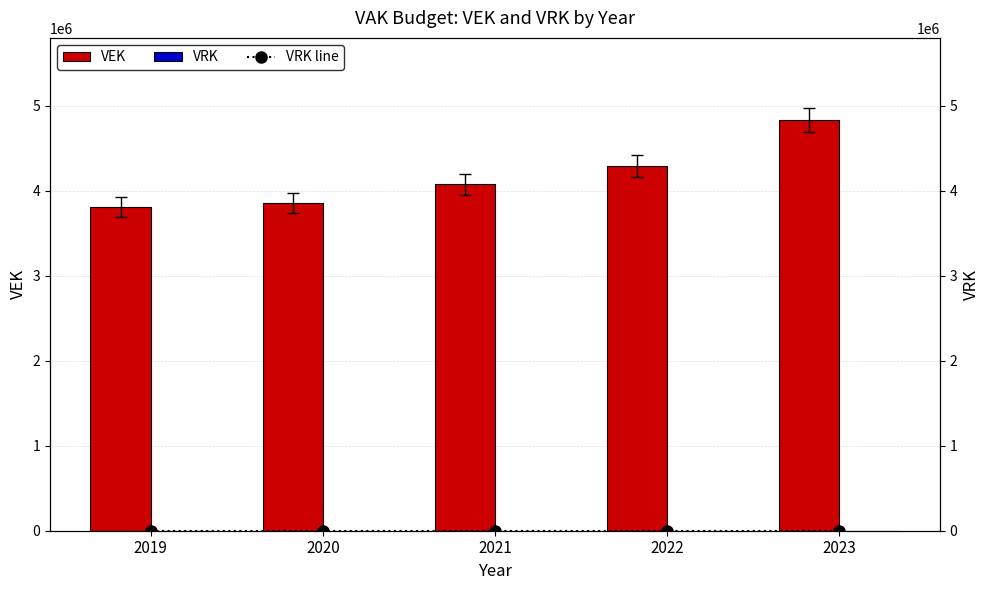

Reading right to left, extract all data points from this chart.

VEK: 4831173	4291860	4075155	3857689	3809515
VRK: 0	0	0	0	0
VRK line: 0	0	0	0	0